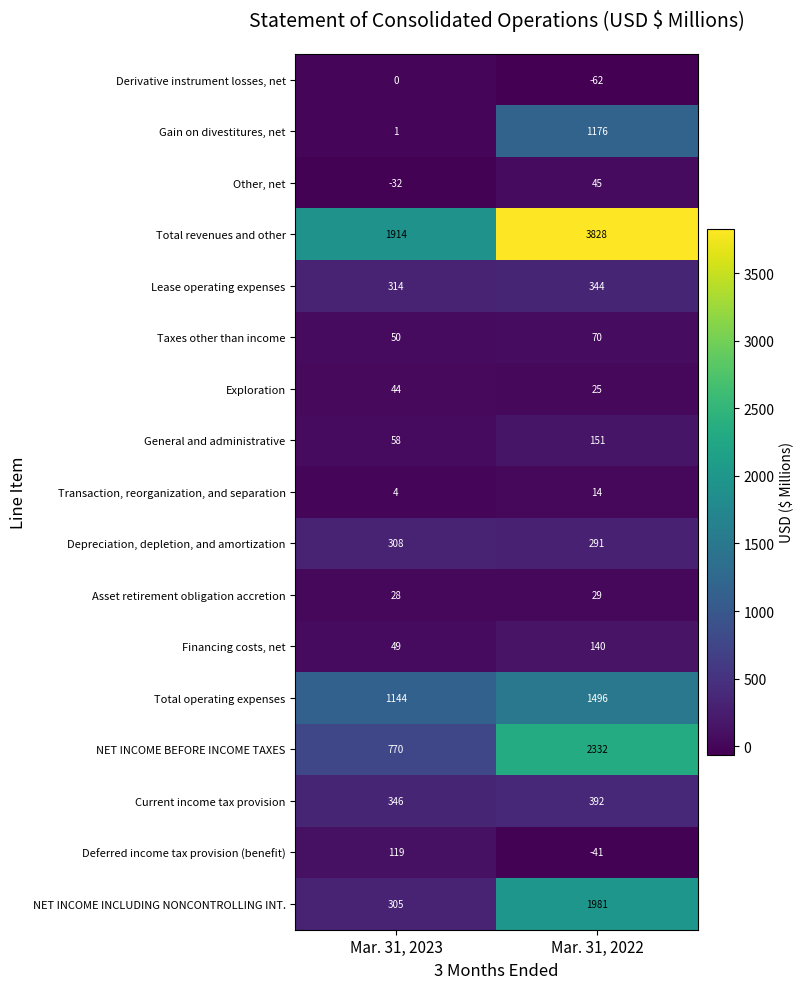

At how many categories does at least one series exceed 1374?

2